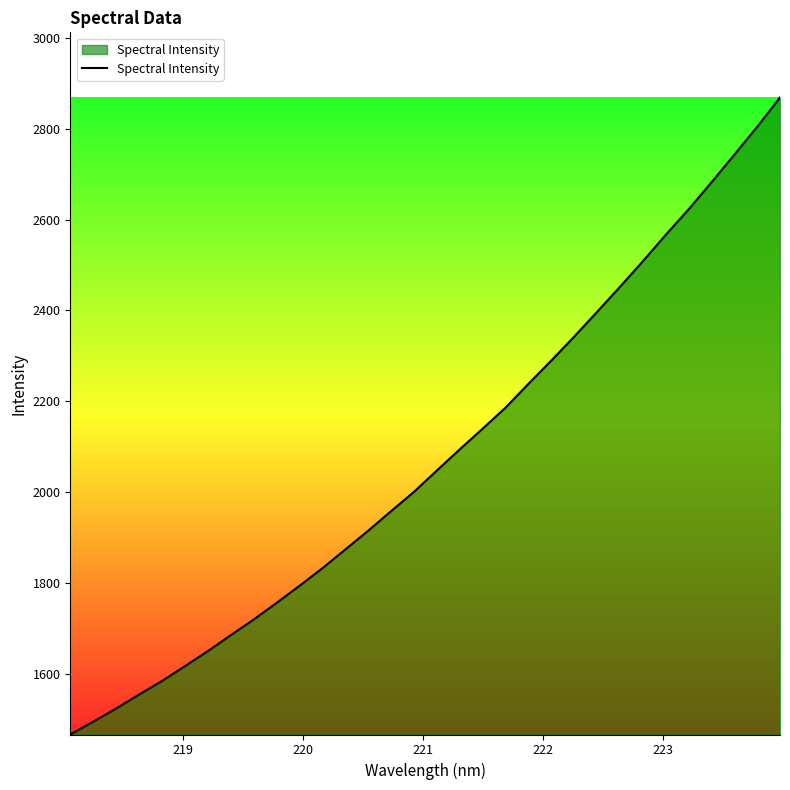

How many categories are shown in the chart?

32